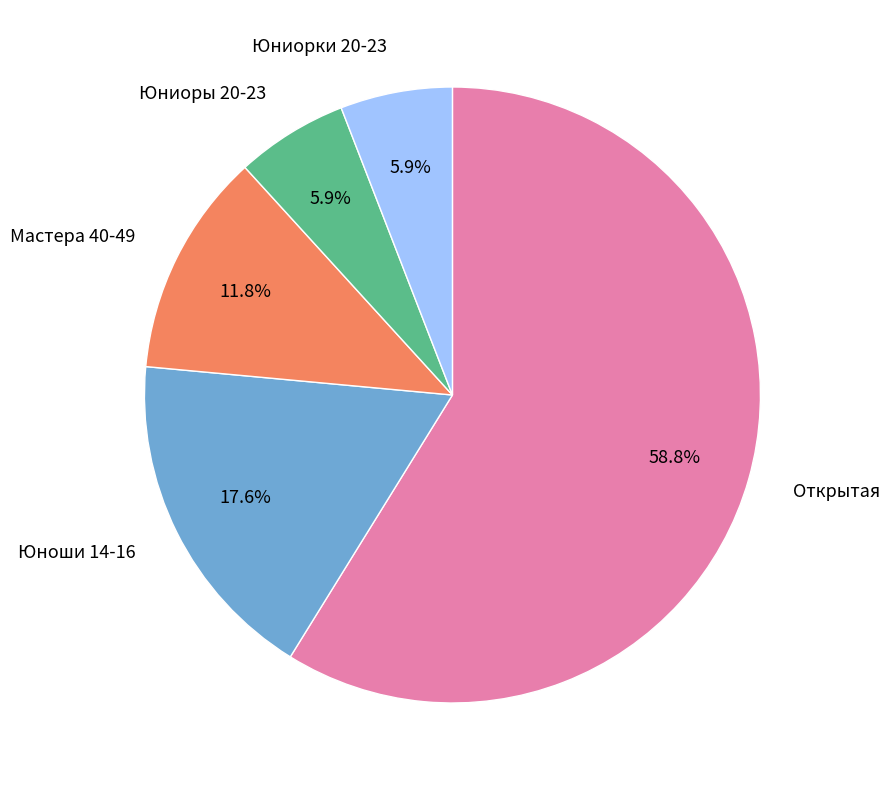

Does any single category account for the majority?

Yes